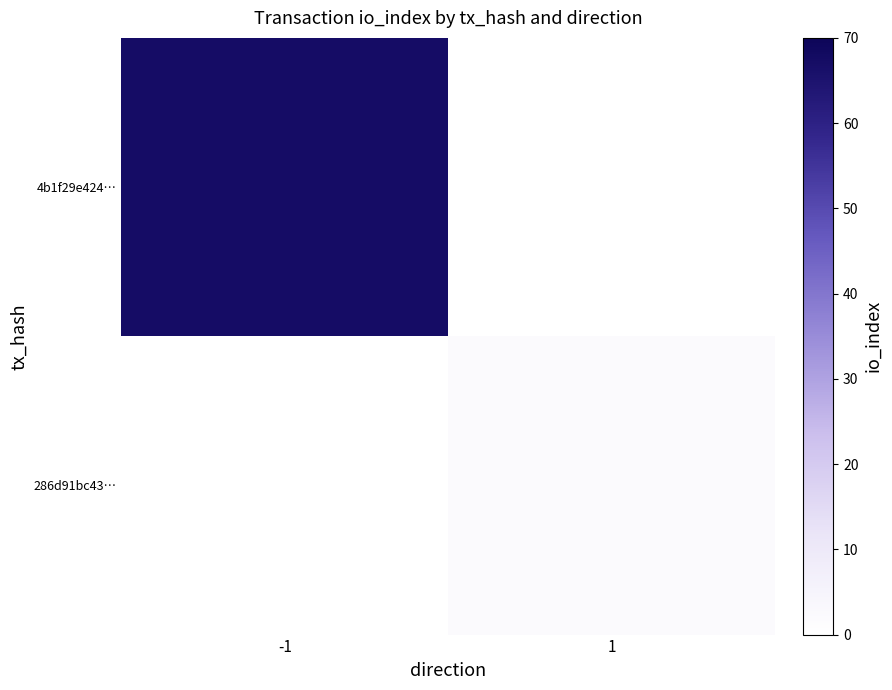

At -1, list the series in order from smallest to largest.

286d91bc43…, 4b1f29e424…